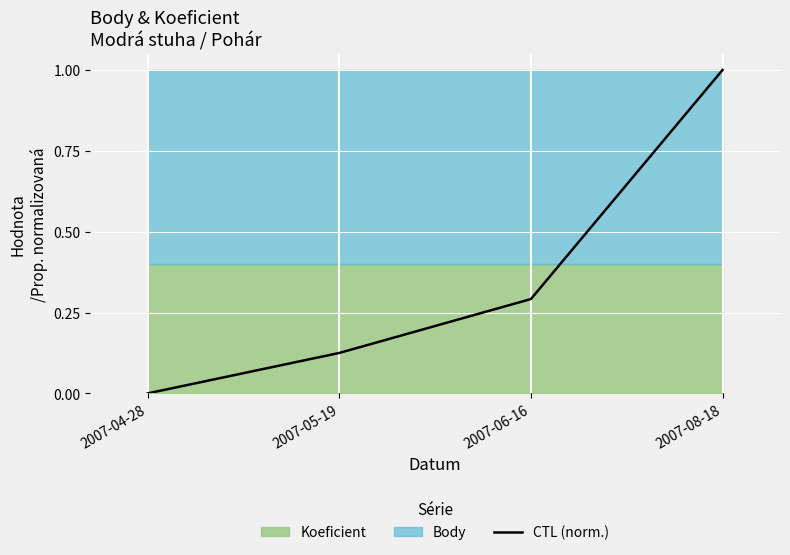

Which category has the lowest value across all series?

2007-04-28